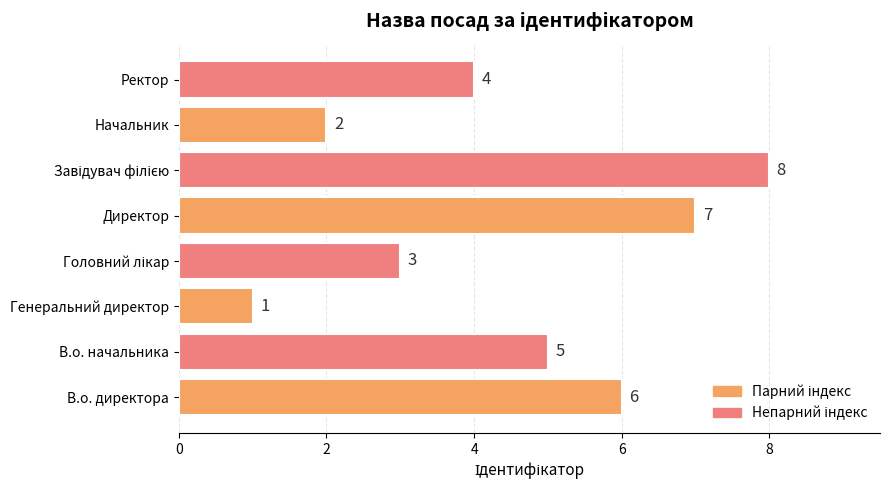

Are the bars horizontal?

Yes